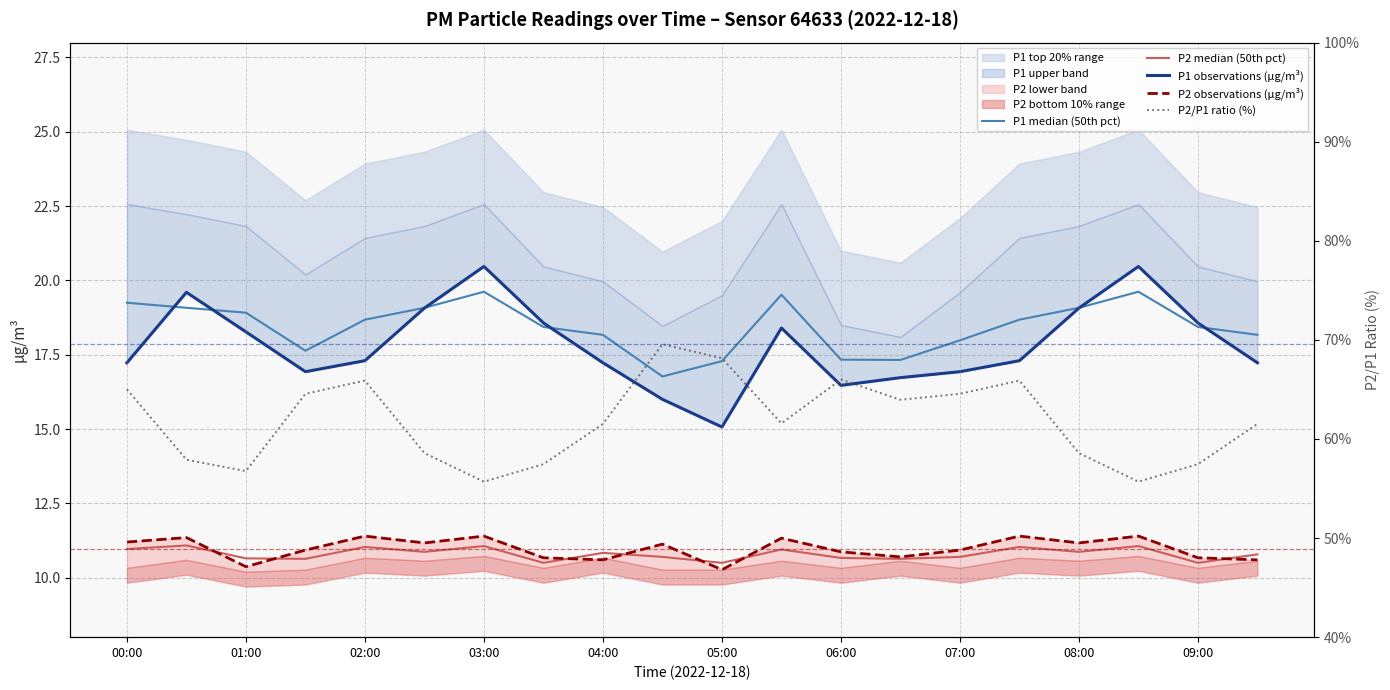

Which series has the largest range (max minus min)?

P2/P1 ratio (%)